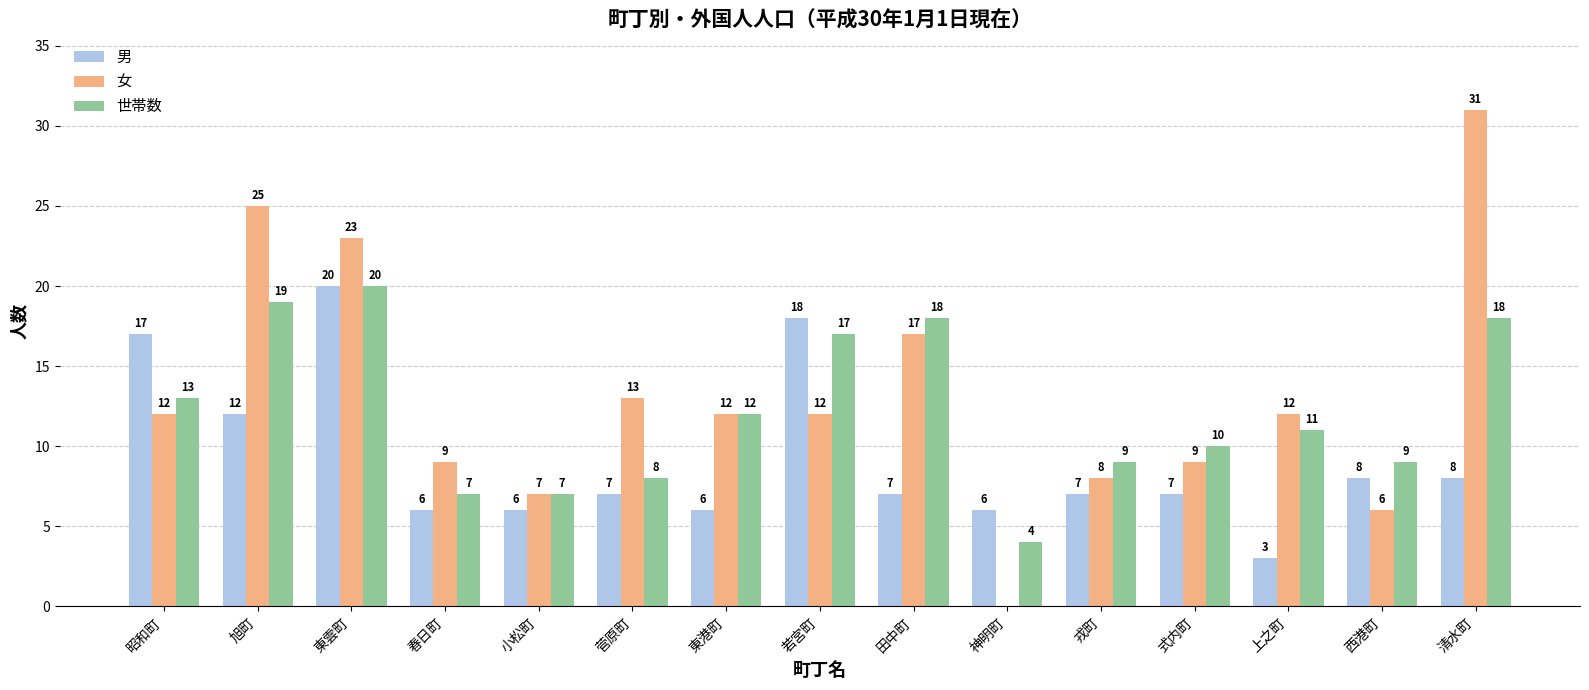

What is the total value across all series at 昭和町?

42